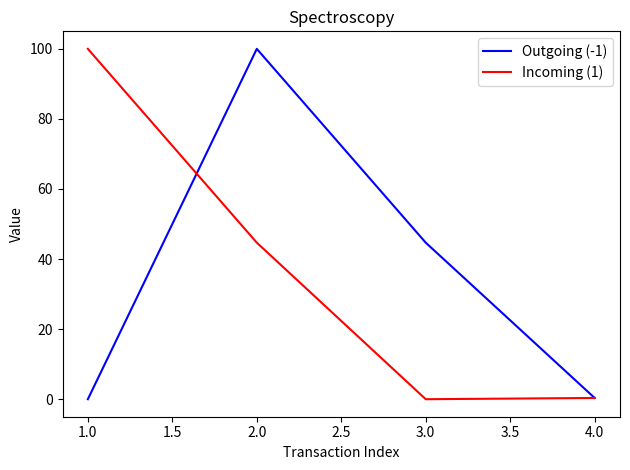

True or false: Outgoing (-1) has more than 2 interior local peaks.

False